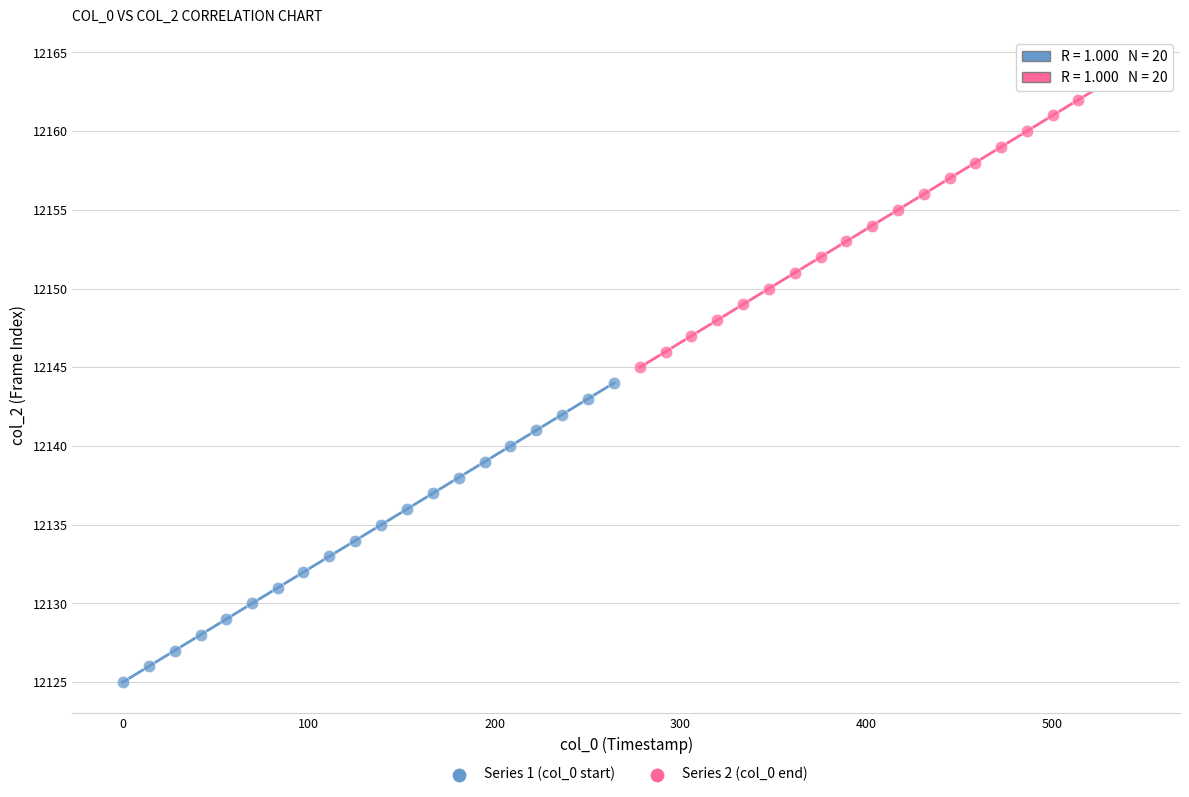

Which series contains the highest Y value?

Series 2 (col_0 end)